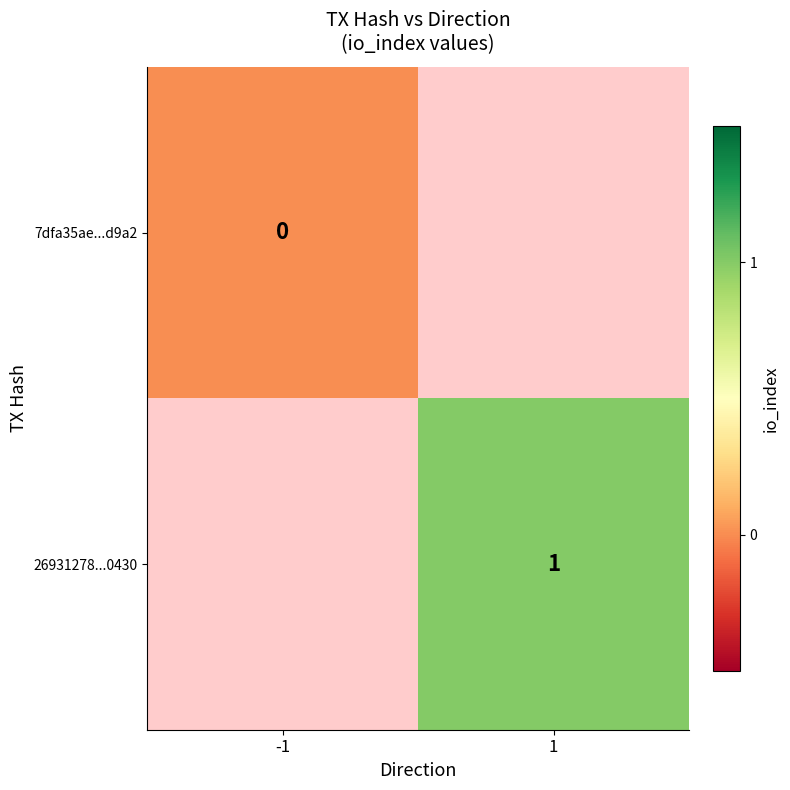

What is the greatest value displayed?

1.0